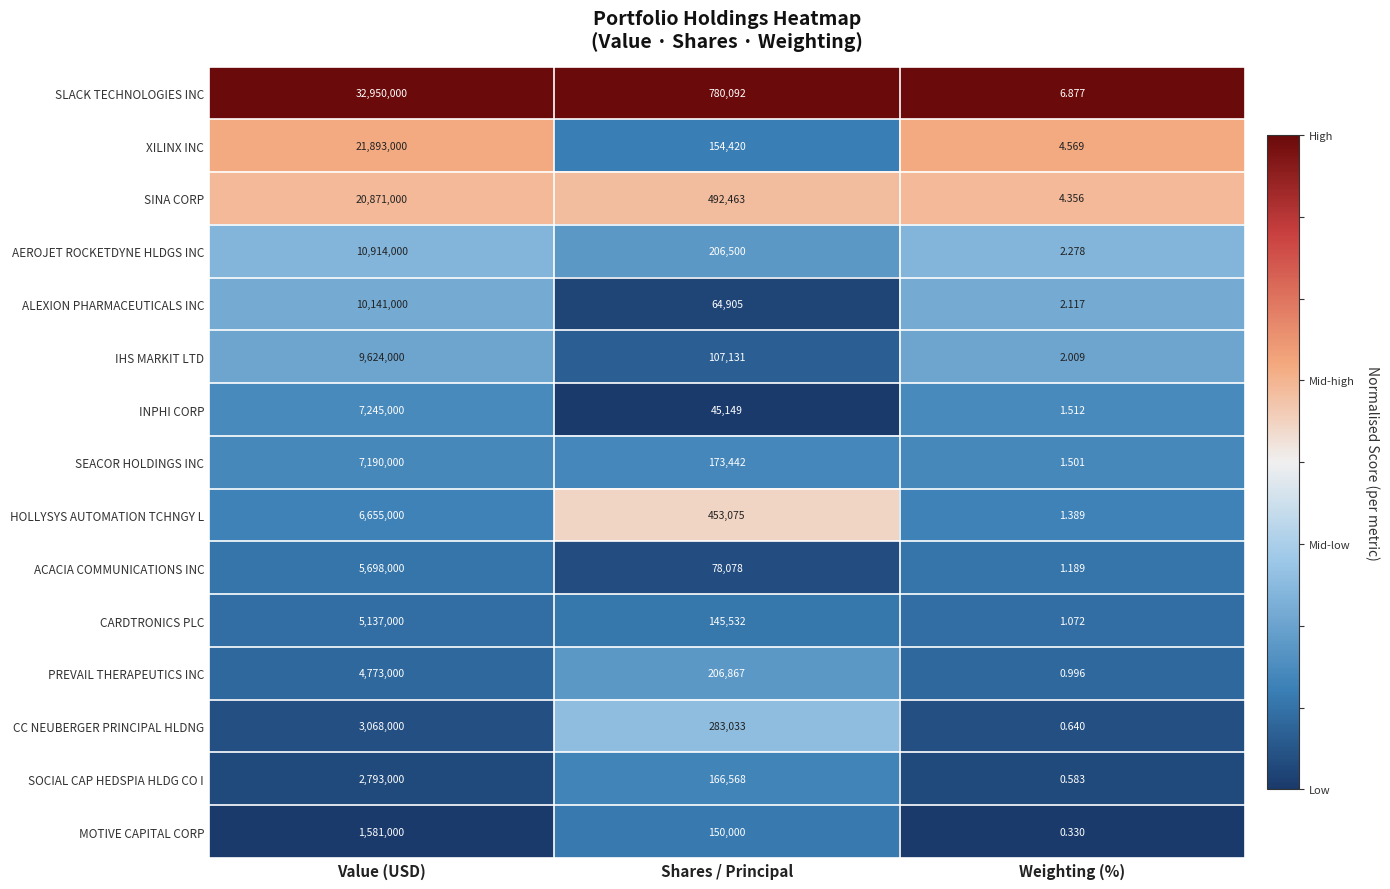

Which series changed the most between Value (USD) and Weighting (%)?

SLACK TECHNOLOGIES INC